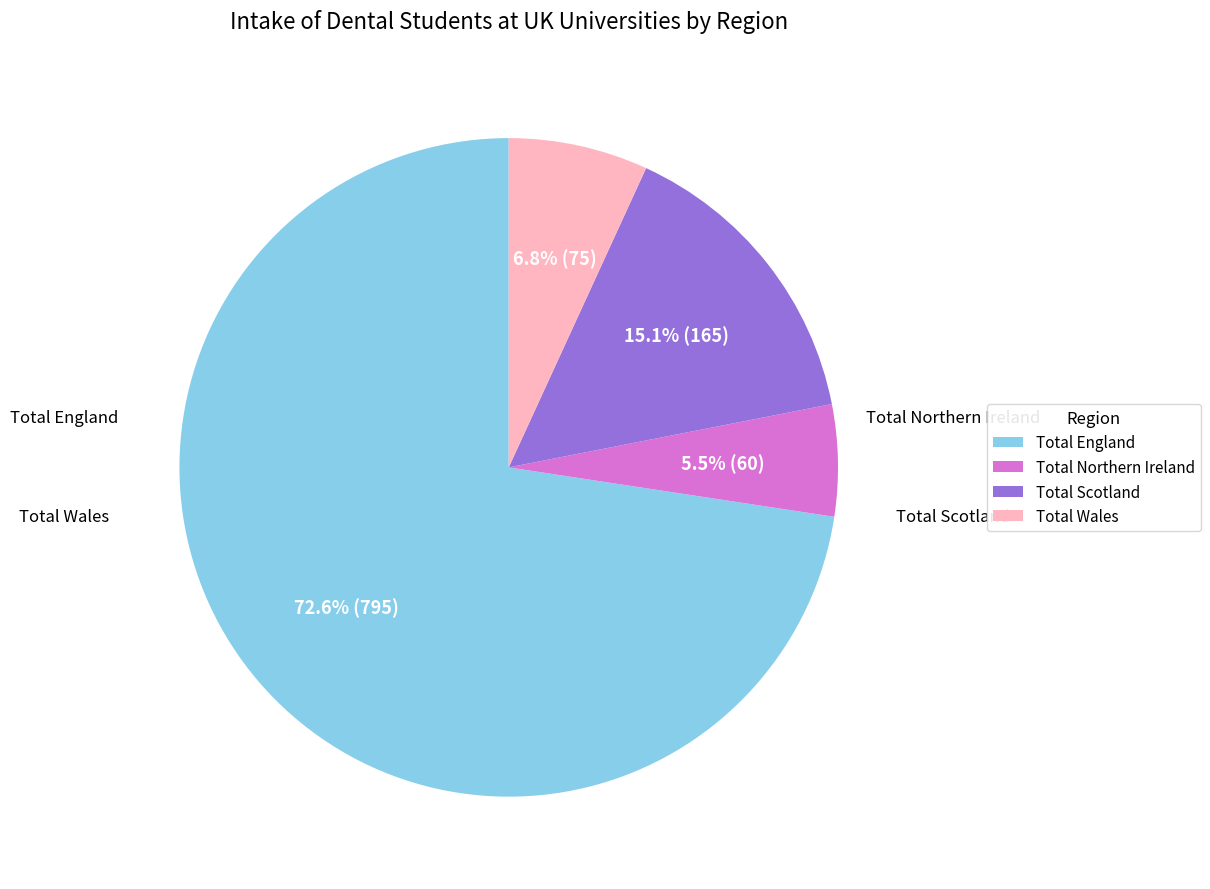

What is the ratio of the value at Total England to the value at Total Northern Ireland?

13.2